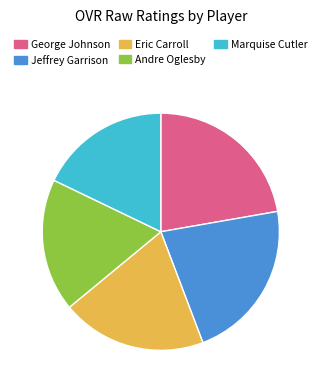

Does Marquise Cutler account for over 50% of the chart?

No